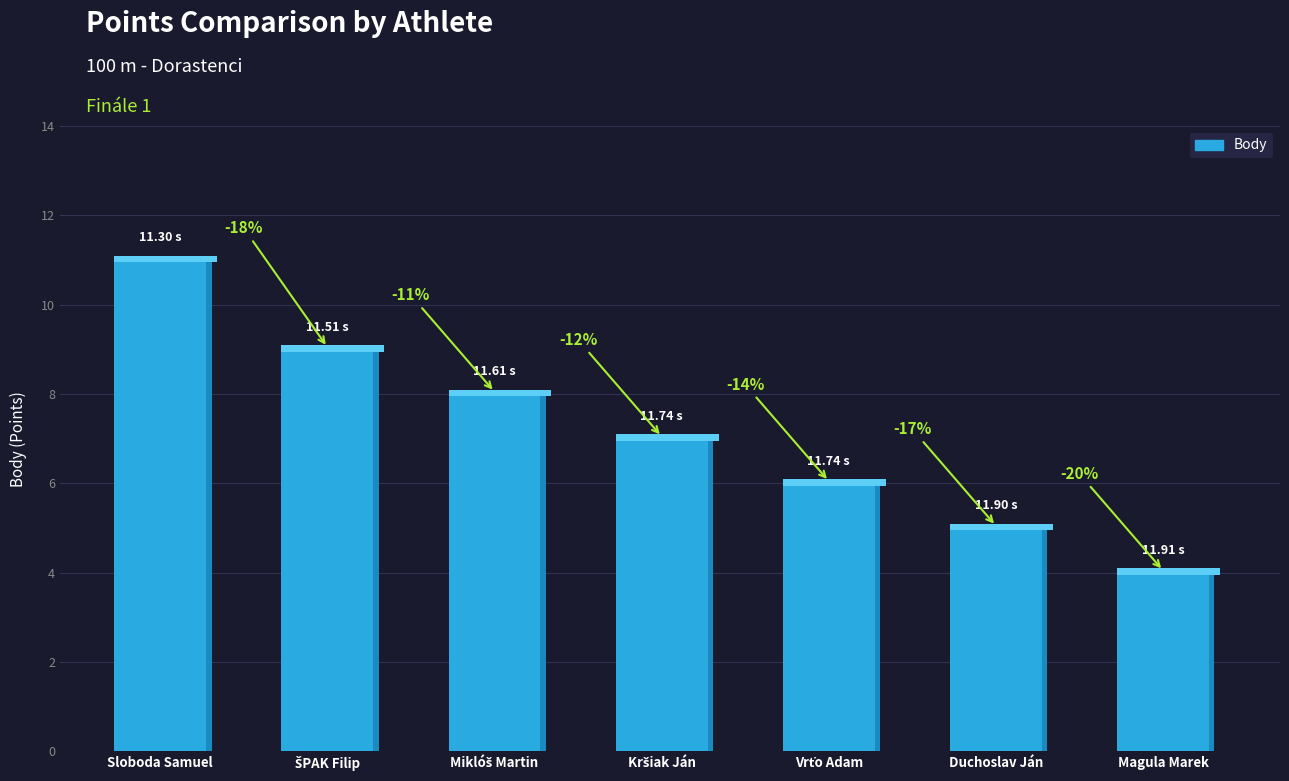

What is the label of the 1st bar from the right?

Magula Marek